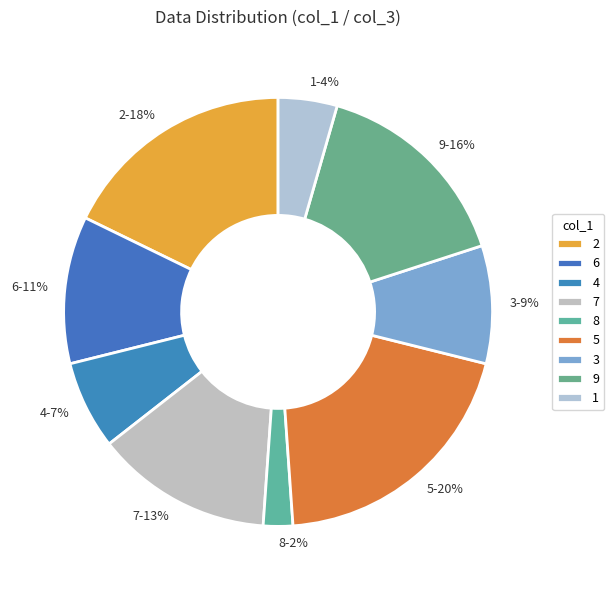

Does 1 represent more than half of the total?

No